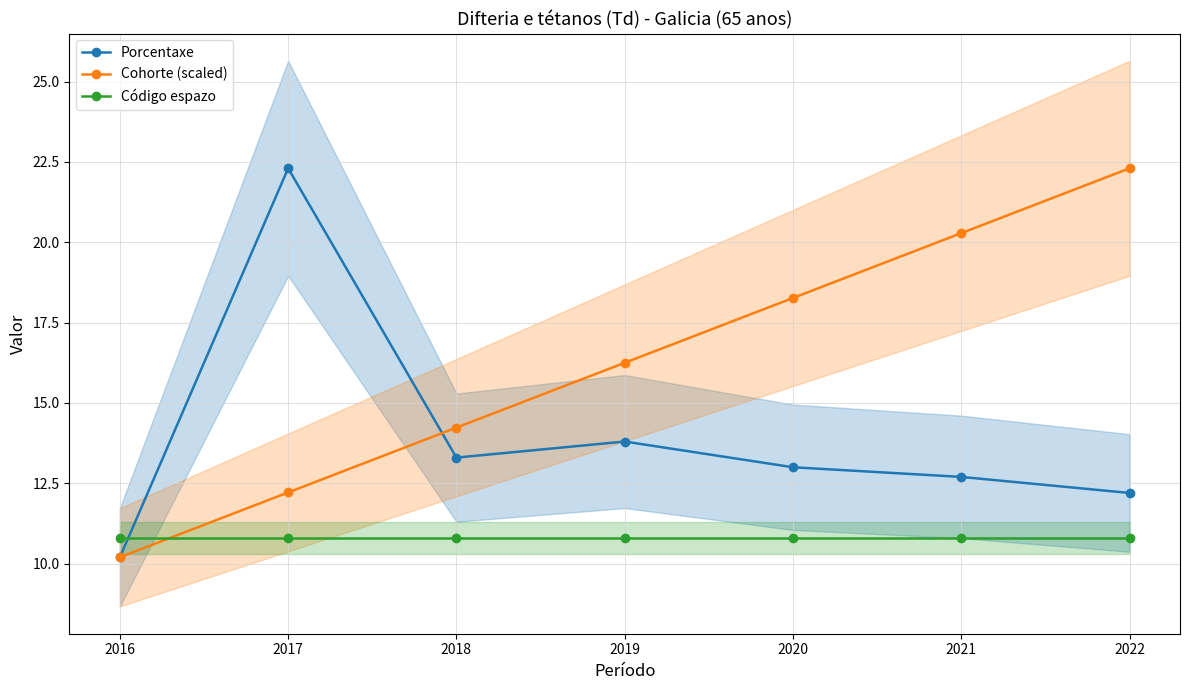

Rank the categories by Cohorte (scaled) value from lowest to highest.

2016, 2017, 2018, 2019, 2020, 2021, 2022